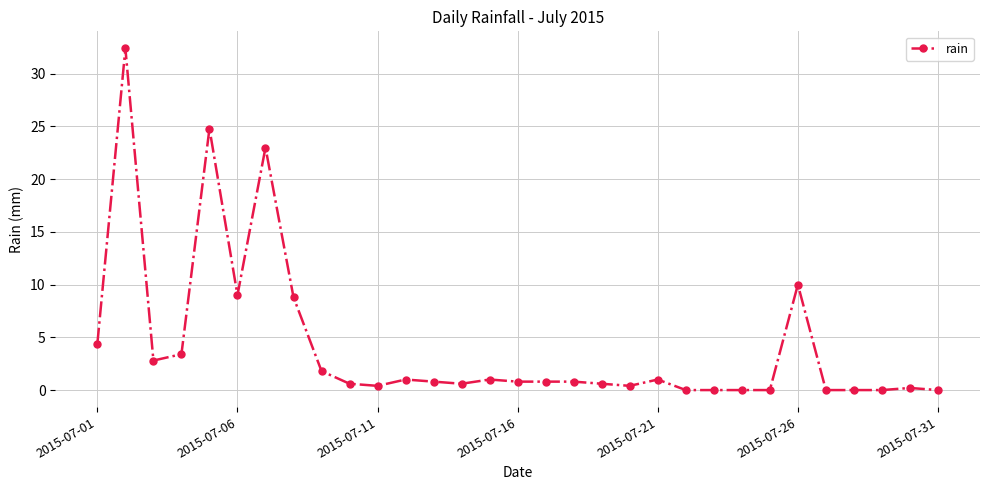

True or false: the data has more than 0 interior local peaks.

True